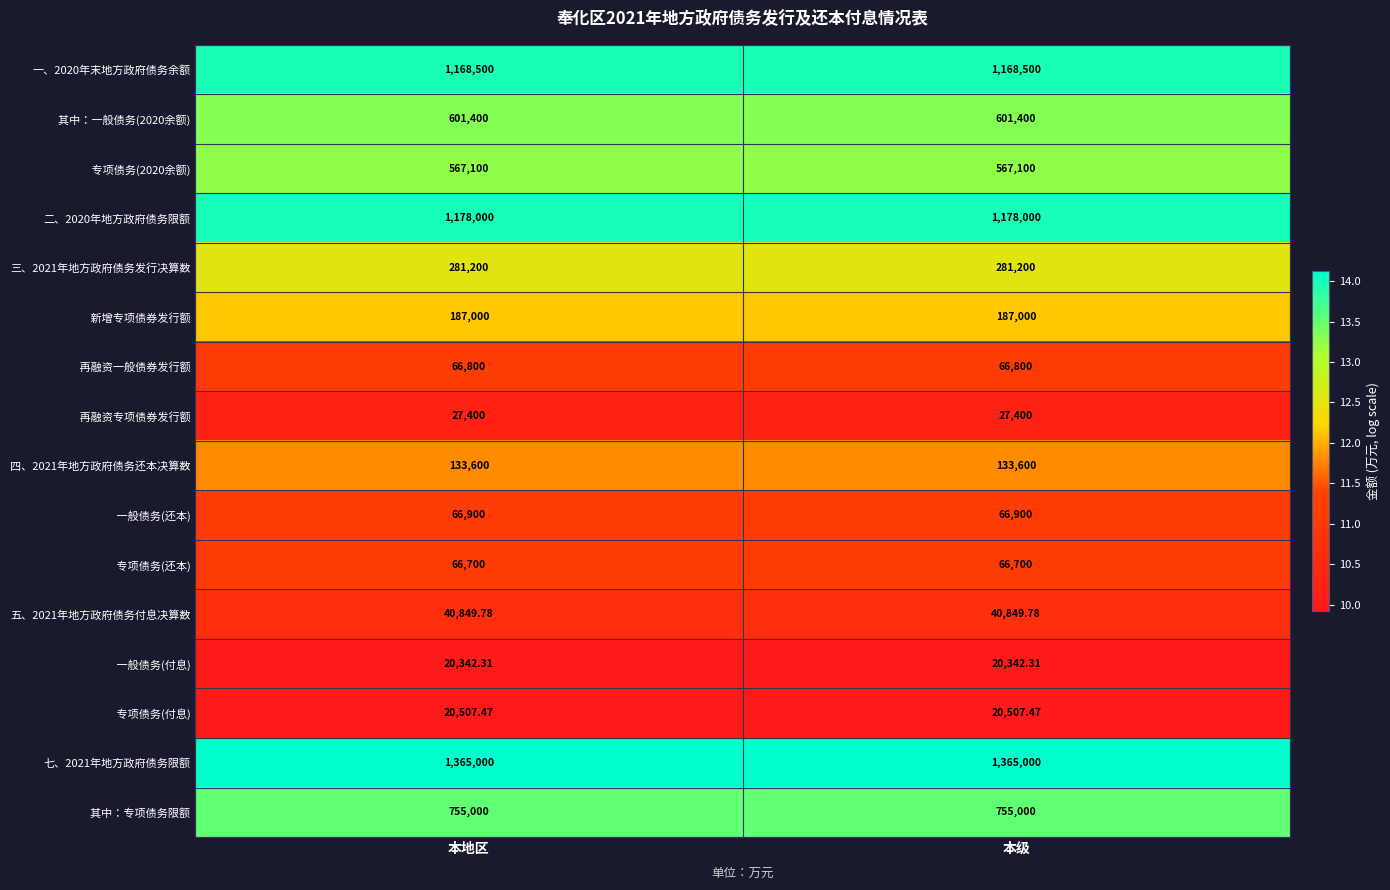

Is the value of 二、2020年地方政府债务限额 at 本地区 greater than the value of 五、2021年地方政府债务付息决算数 at 本级?

Yes